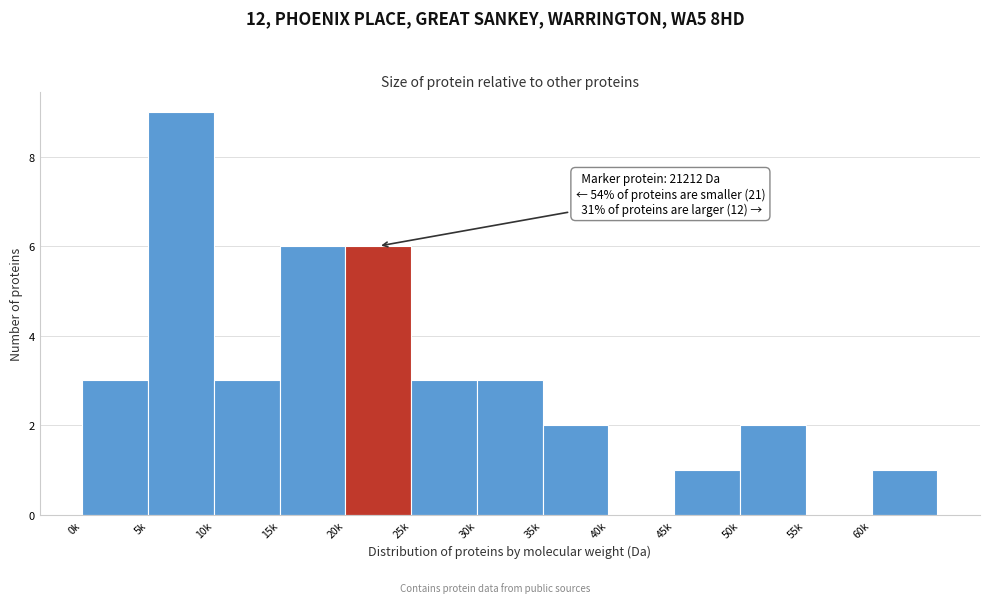

Reading right to left, what are all the values shown in this chart?

60k=1	55k=0	50k=2	45k=1	40k=0	35k=2	30k=3	25k=3	20k=6	15k=6	10k=3	5k=9	0k=3